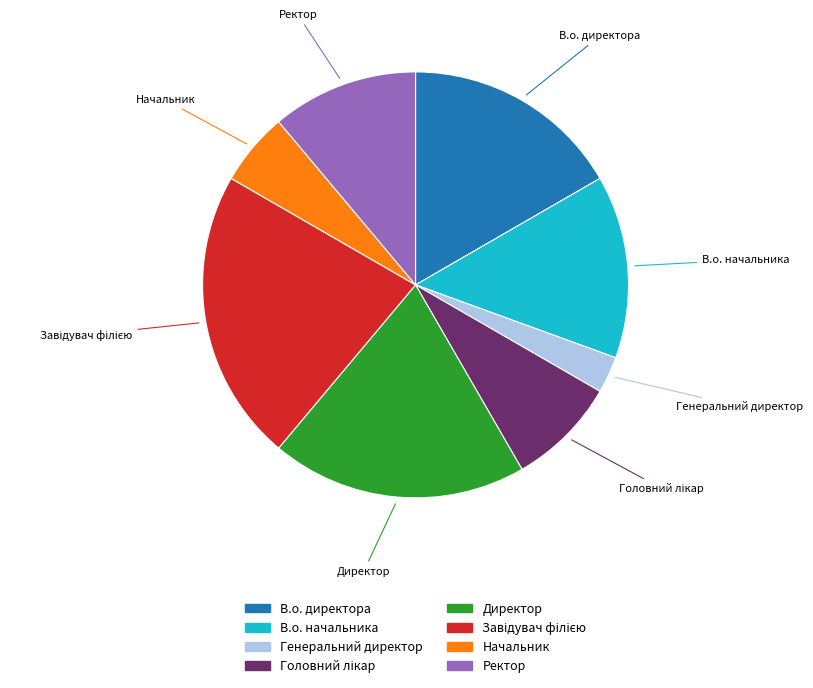

Is it true that В.о. начальника is 14% of the pie?

True